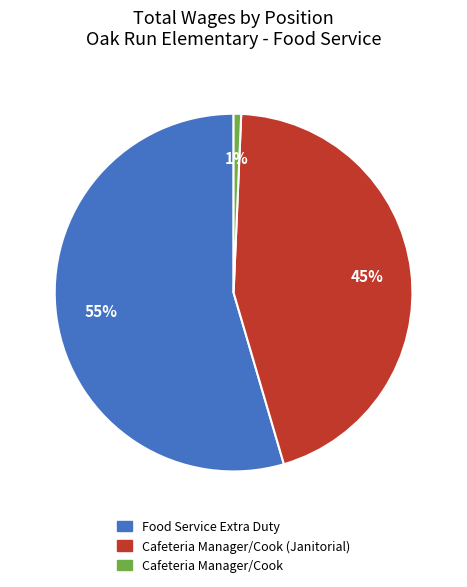

To the nearest percent, what is the combined percentage of Food Service Extra Duty and Cafeteria Manager/Cook?

55%